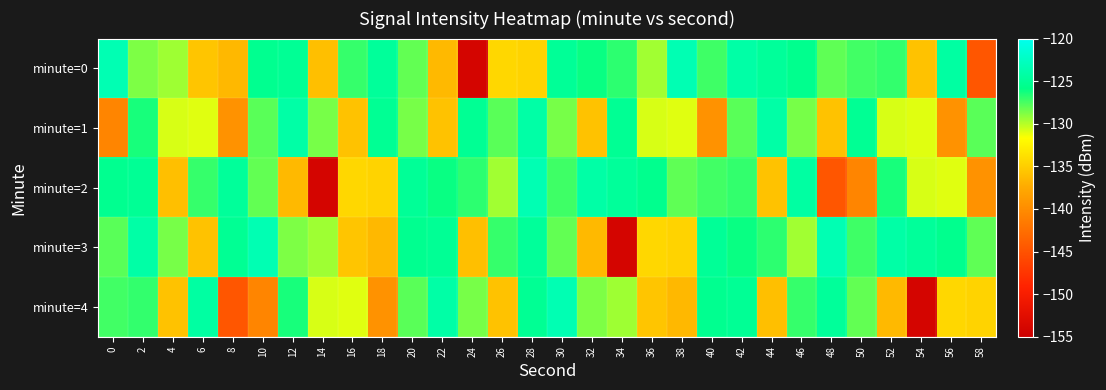

At which category does the chart reach its minimum across all series?

24